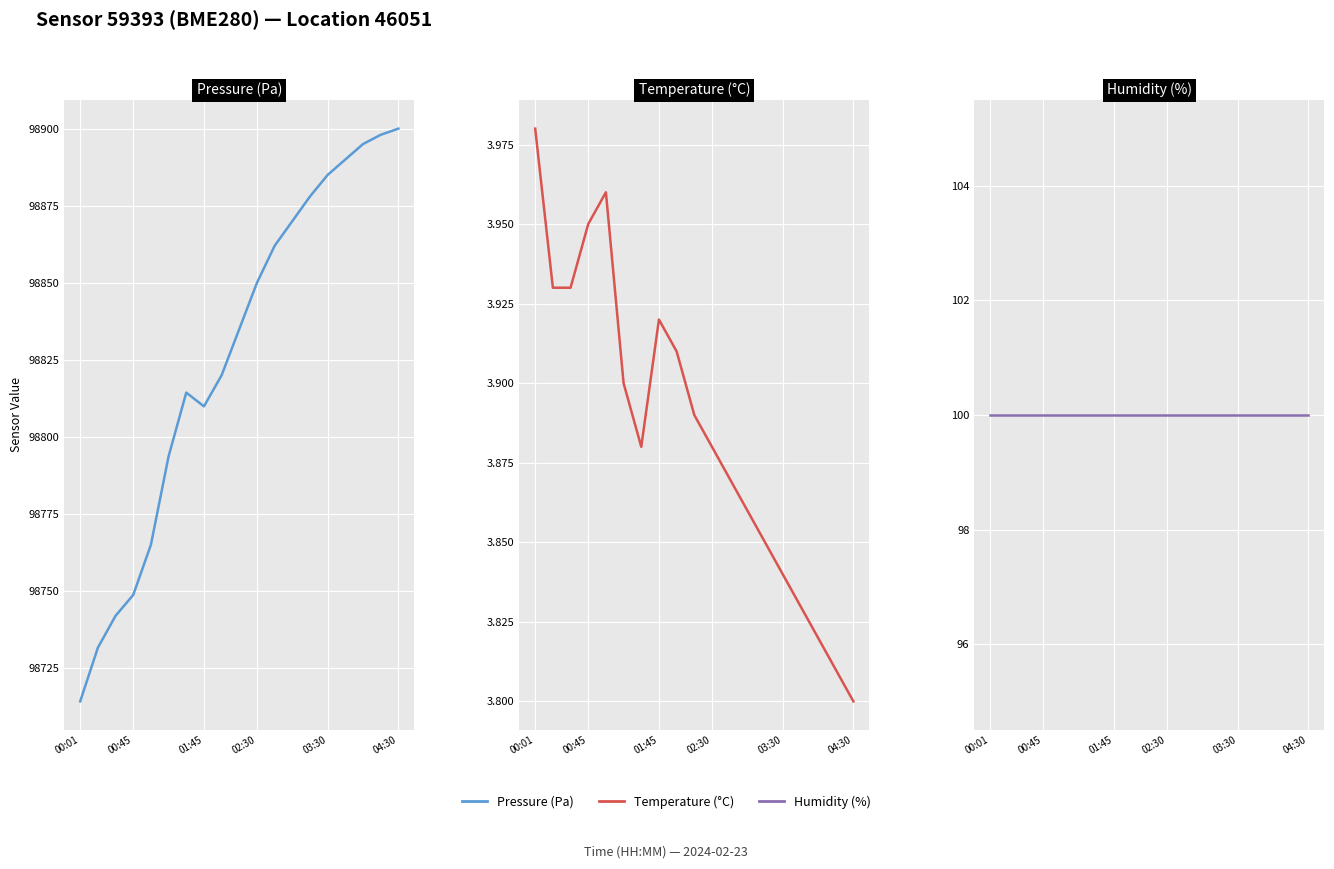

What is the sum of all Pressure (Pa) values?

1877702.6